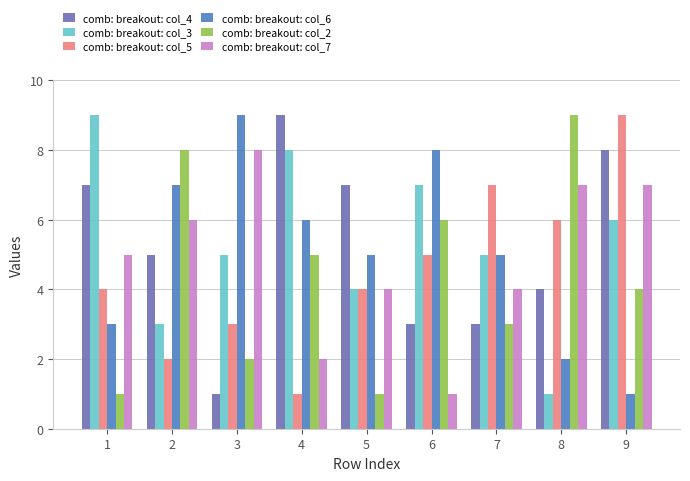

Does the chart contain stacked bars?

No